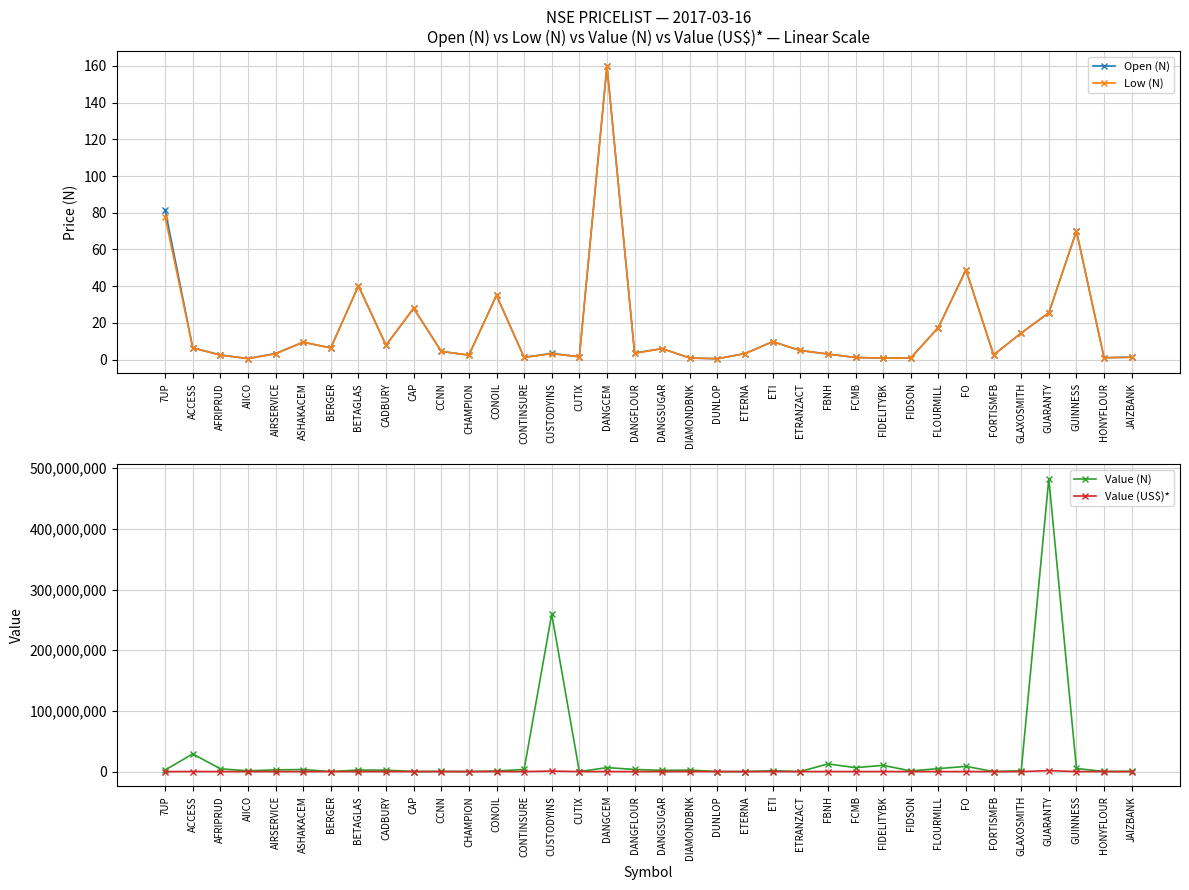

Which category has the lowest value in the Open (N) series?

DUNLOP